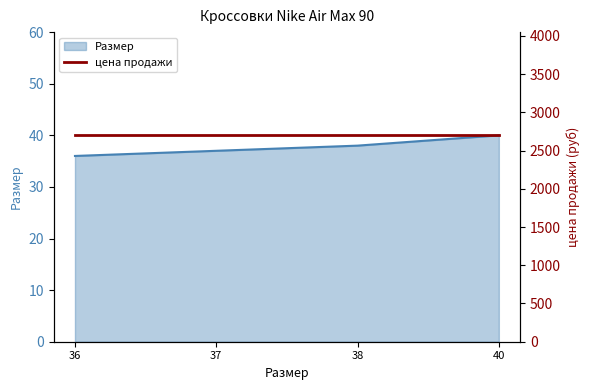

Reading left to right, transcribe all the data shown in this chart.

36=36	37=37	38=38	40=40